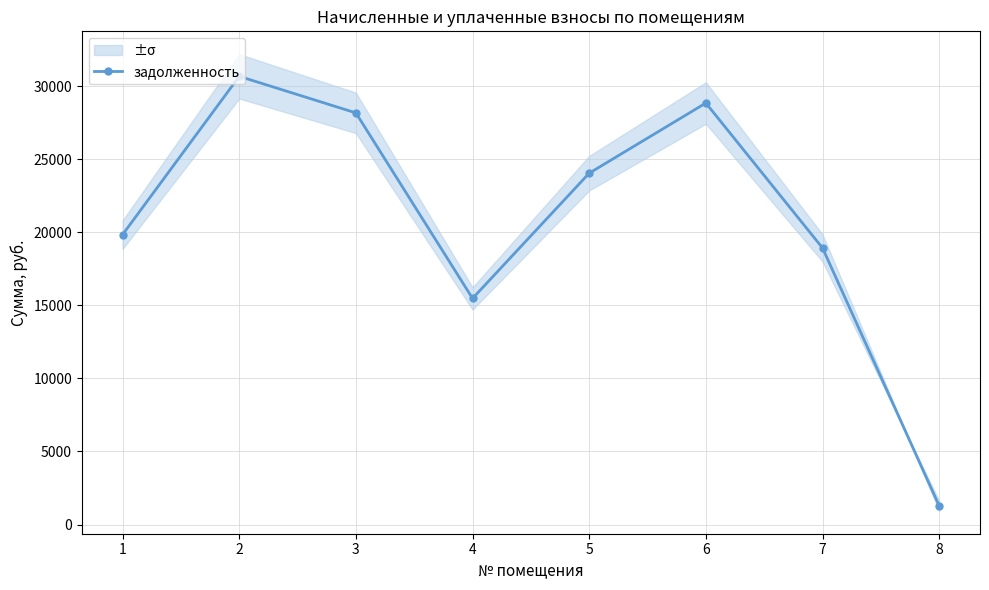

Where is the first local minimum?

4